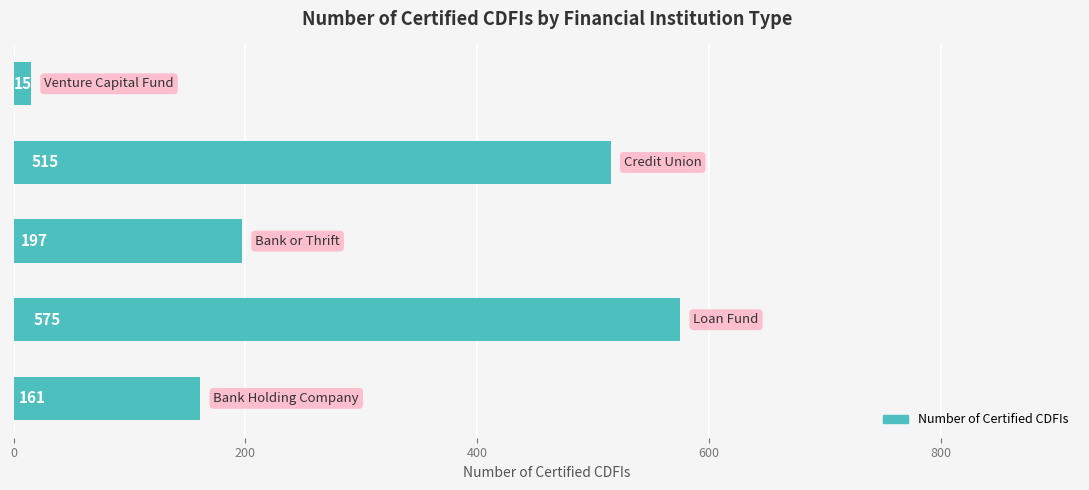

How many data points are less than 197?

2